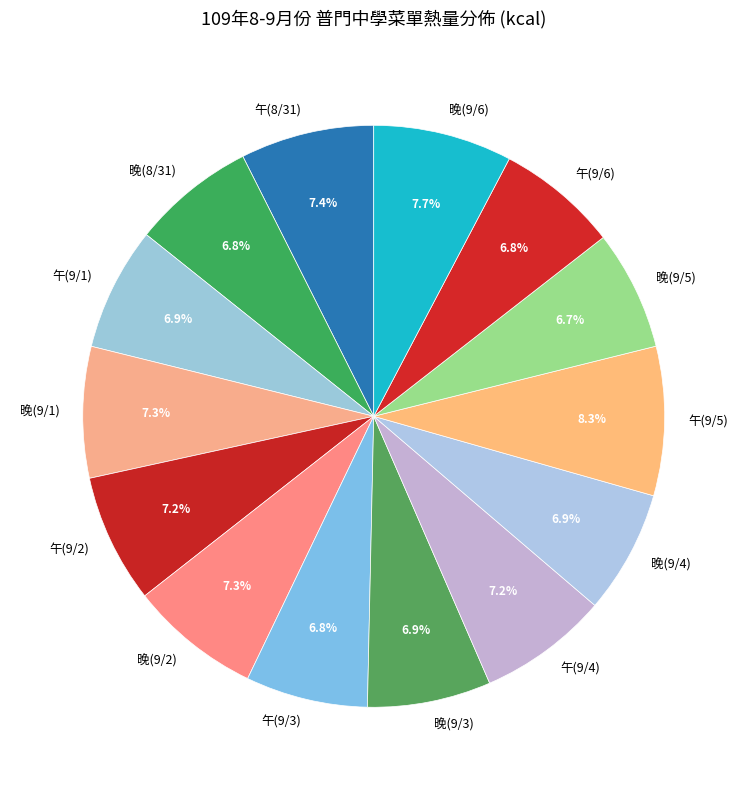

Does any single category account for the majority?

No